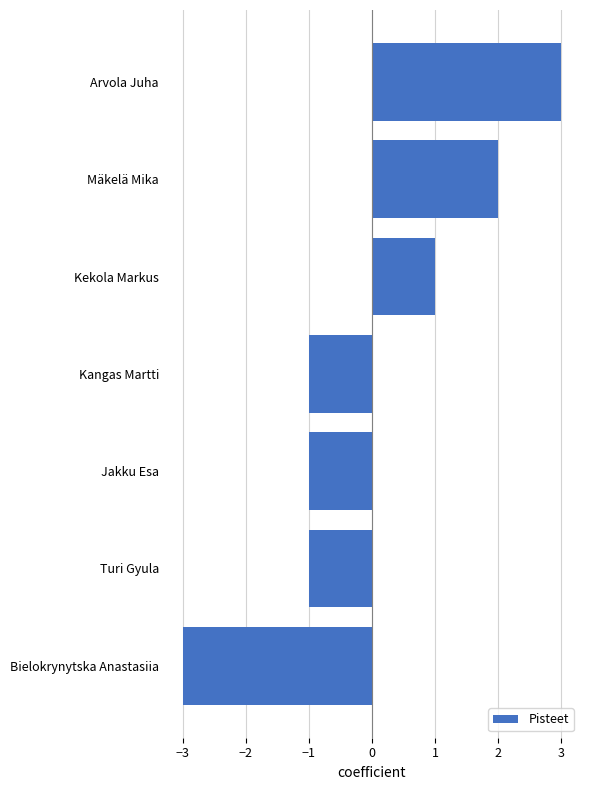

What is the smallest value displayed?

-3